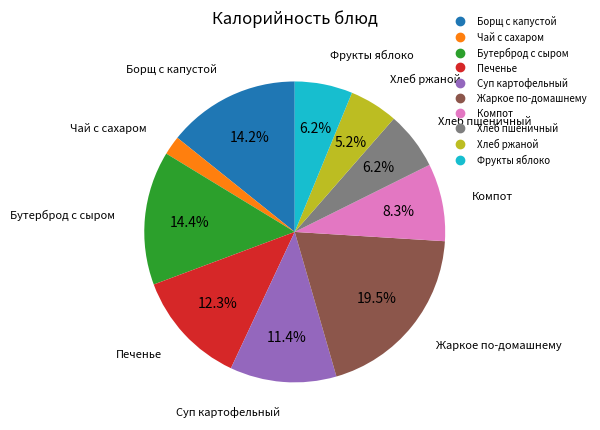

Is it true that Суп картофельный is 5% of the pie?

False